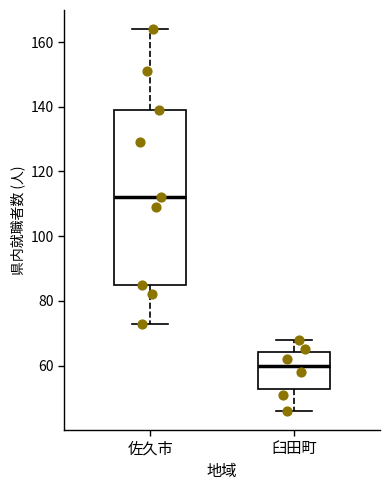

Reading left to right, read every box against the y-axis: the position of its median line, the range the box covers, and the ends of its whiskers. The values are not printed on the chart, so give them approximately, as read against the axis.

佐久市: median 112, box 86 to 140, whiskers 74 to 164
臼田町: median 60, box 52 to 64, whiskers 46 to 68